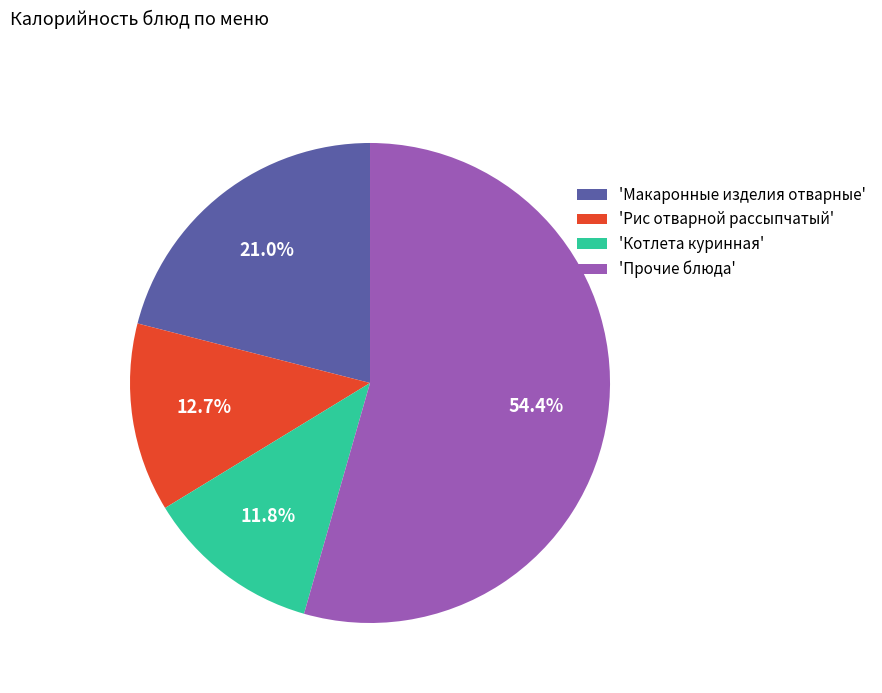

What is the ratio of the value at 'Макаронные изделия отварные' to the value at 'Рис отварной рассыпчатый'?

1.7